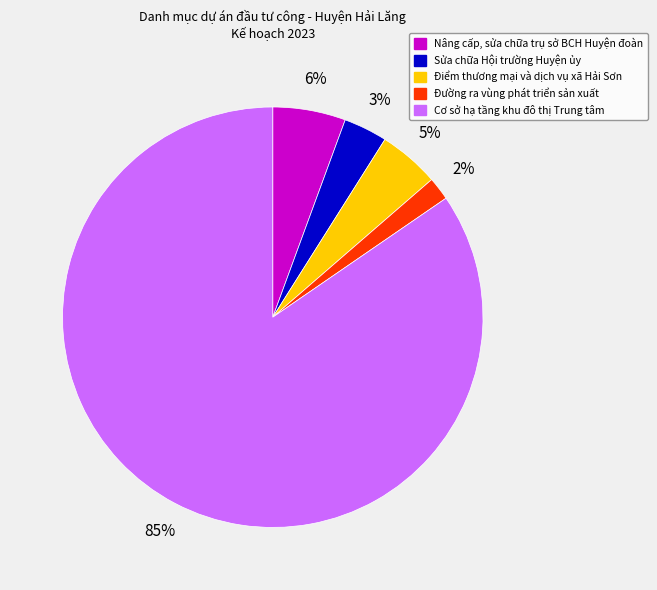

To the nearest percent, what is the combined percentage of Sửa chữa Hội trường Huyện ủy and Nâng cấp, sửa chữa trụ sở BCH Huyện đoàn?

9%